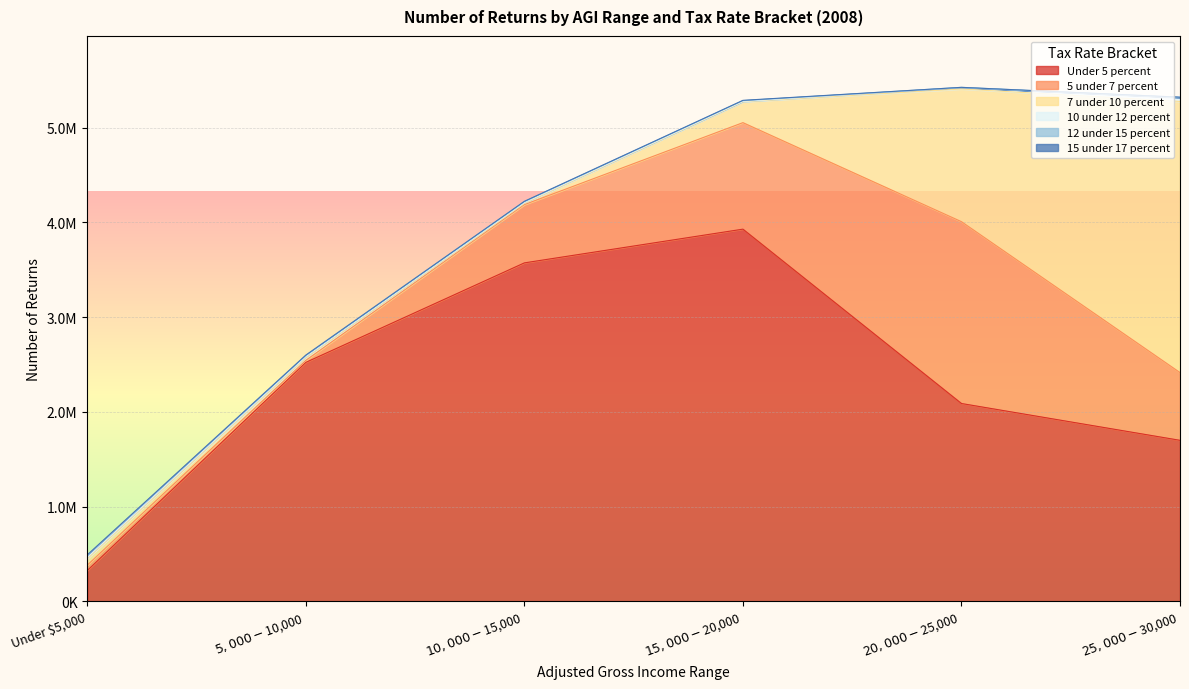

Rank the series by their maximum value, from highest to lowest.

Under 5 percent, 7 under 10 percent, 5 under 7 percent, 10 under 12 percent, 12 under 15 percent, 15 under 17 percent